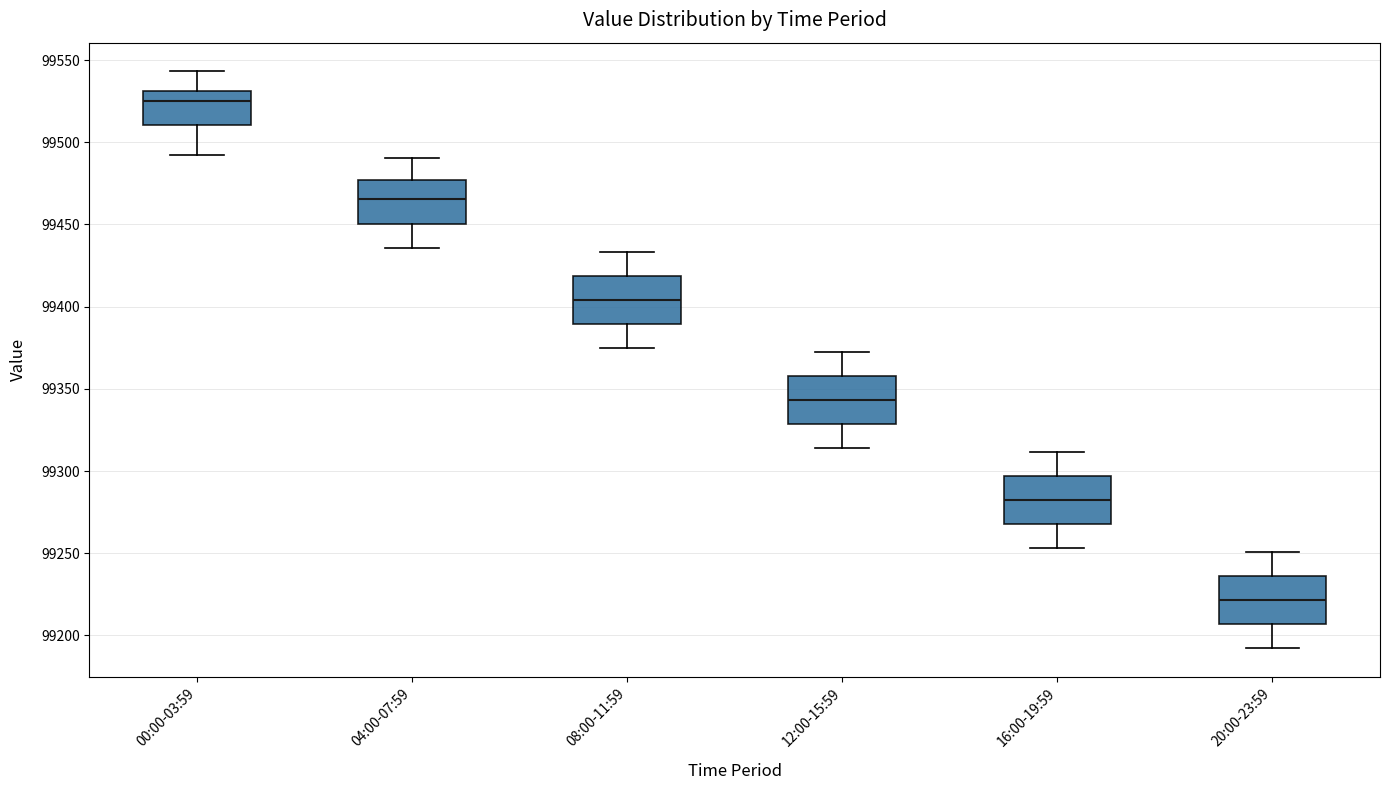

Reading left to right, read every box against the y-axis: the position of its median line, the range the box covers, and the ends of its whiskers. The values are not printed on the chart, so give them approximately, as read against the axis.

00:00-03:59: median 99525, box 99510 to 99530, whiskers 99490 to 99545
04:00-07:59: median 99465, box 99450 to 99475, whiskers 99435 to 99490
08:00-11:59: median 99405, box 99390 to 99420, whiskers 99375 to 99435
12:00-15:59: median 99345, box 99330 to 99360, whiskers 99315 to 99370
16:00-19:59: median 99280, box 99270 to 99295, whiskers 99255 to 99310
20:00-23:59: median 99220, box 99205 to 99235, whiskers 99190 to 99250